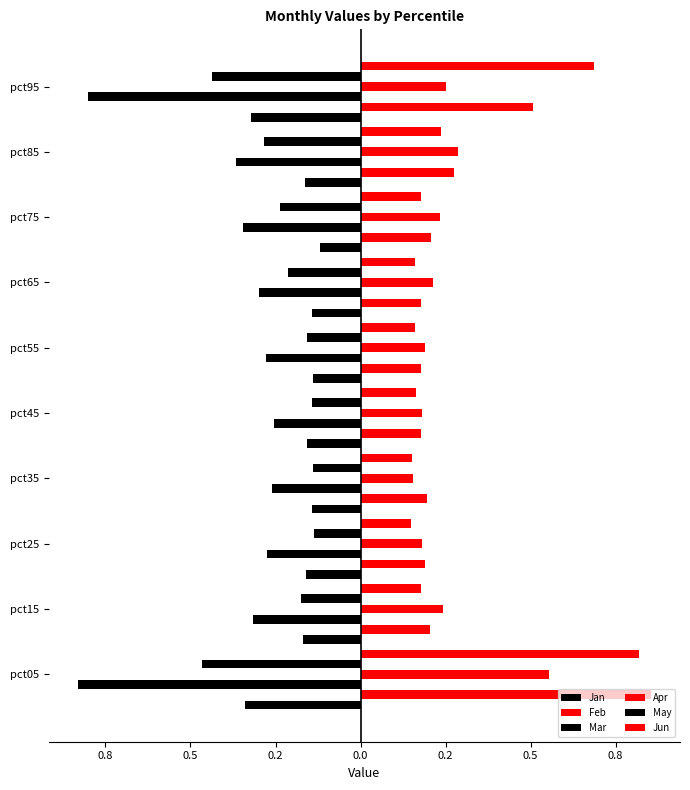

What is the minimum value shown in the chart?

-0.8